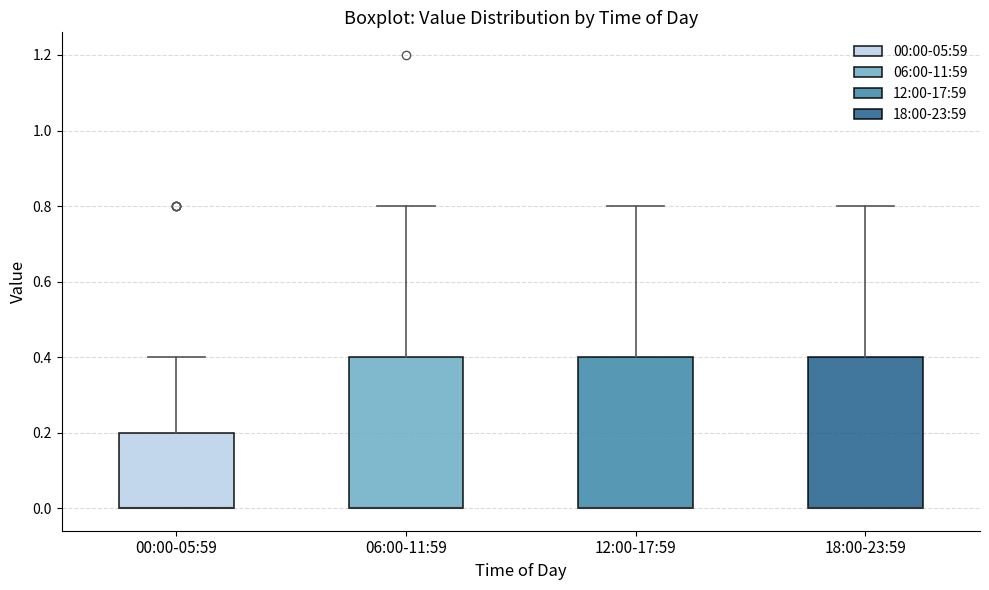

Where does the upper whisker of the box for 00:00-05:59 end on the y-axis? The values are not printed on the chart, so give them approximately, as read against the axis.

0.4